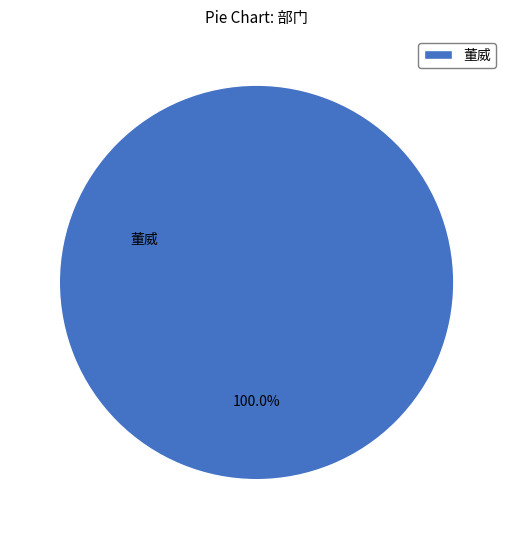

Does 董威 account for over 50% of the chart?

Yes